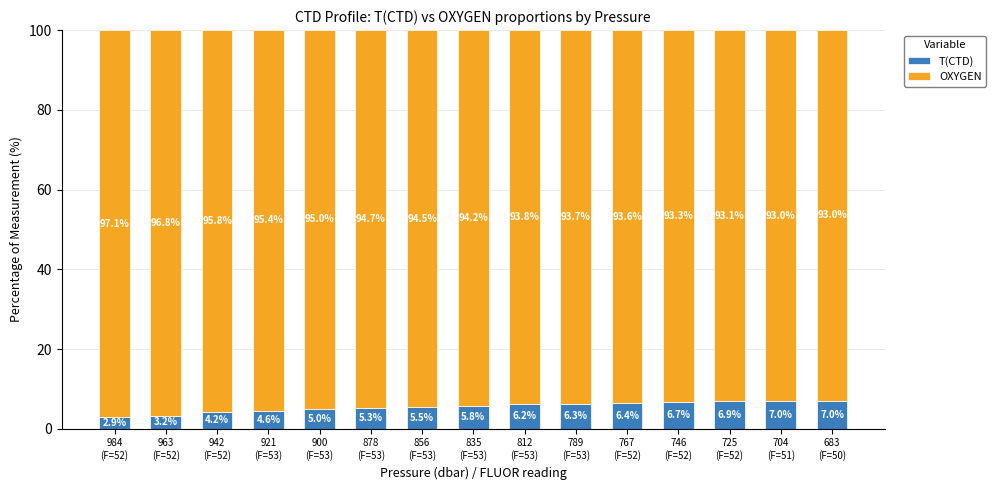

What is the maximum value for T(CTD)?

7.0